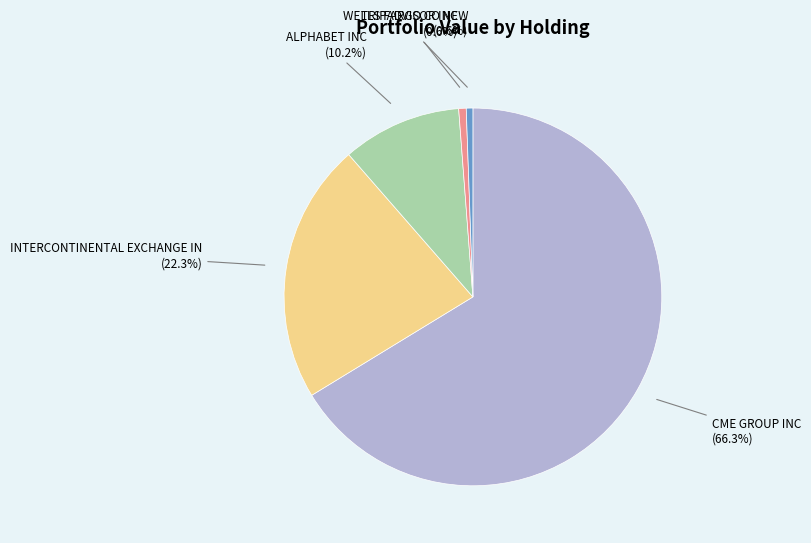

Count the number of slices in the pie.

5